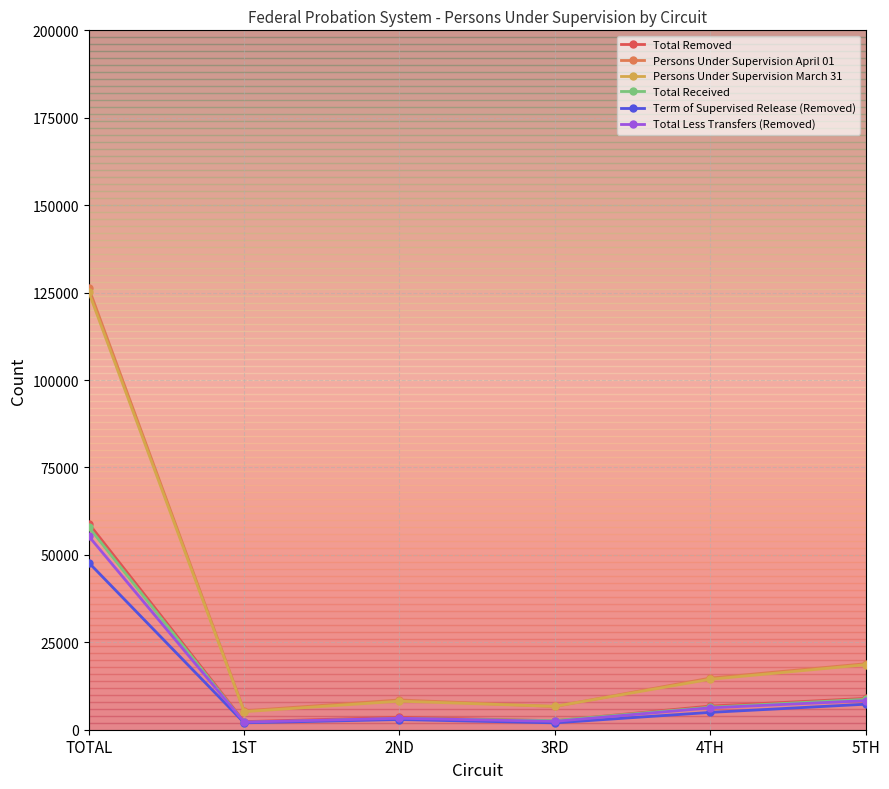

What value does the Total Received series have at TOTAL, to the nearest 50?

57950